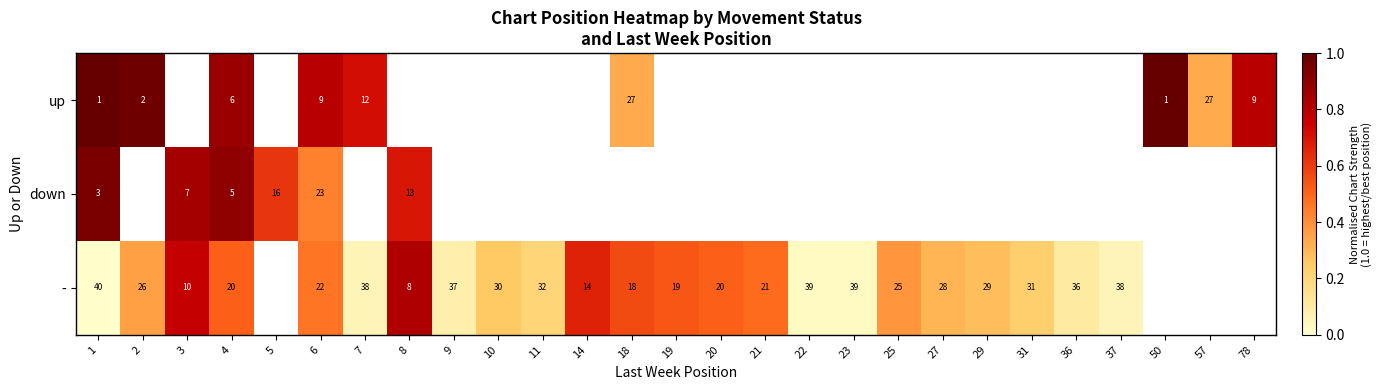

At which category is the sum across all series the highest?

4